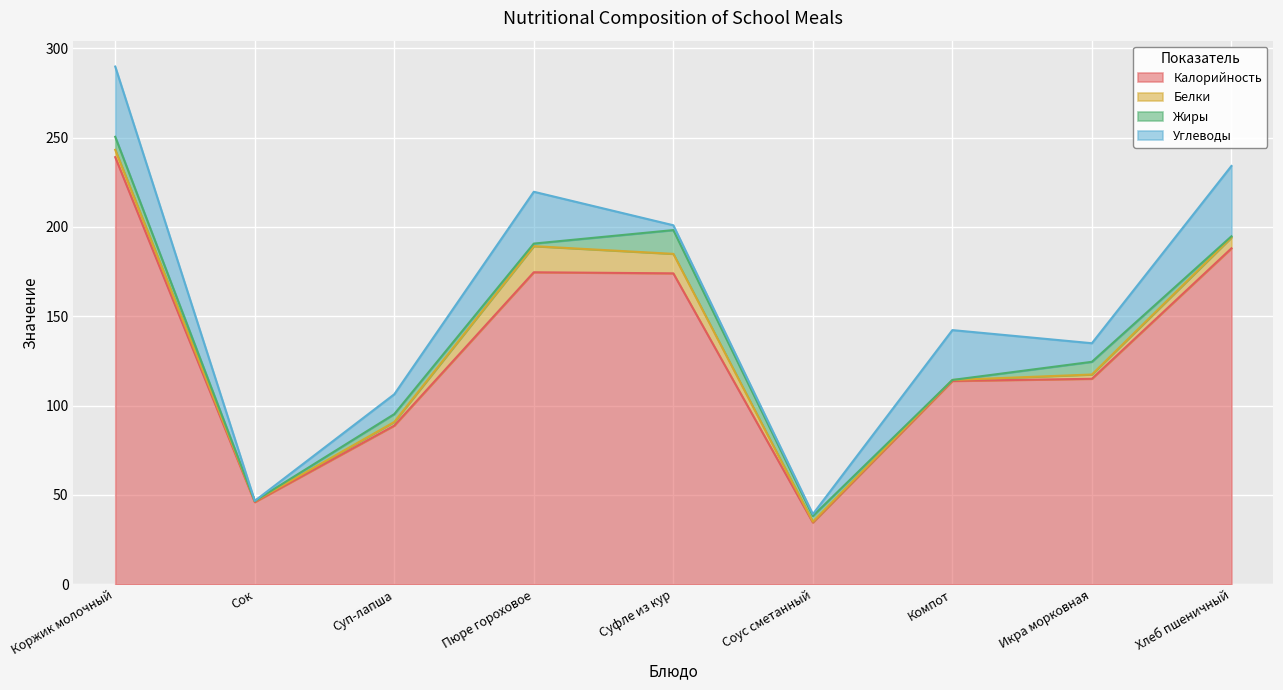

True or false: Белки has a value of 4.1 at Коржик молочный.

True